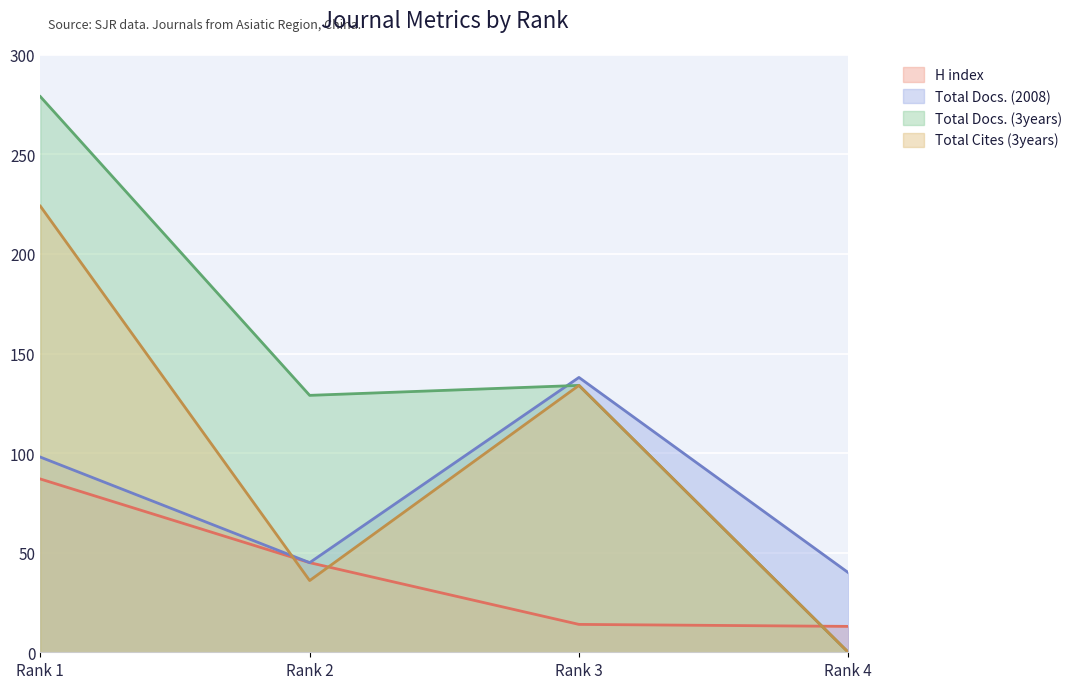

Rank the series by their maximum value, from lowest to highest.

H index, Total Docs. (2008), Total Cites (3years), Total Docs. (3years)